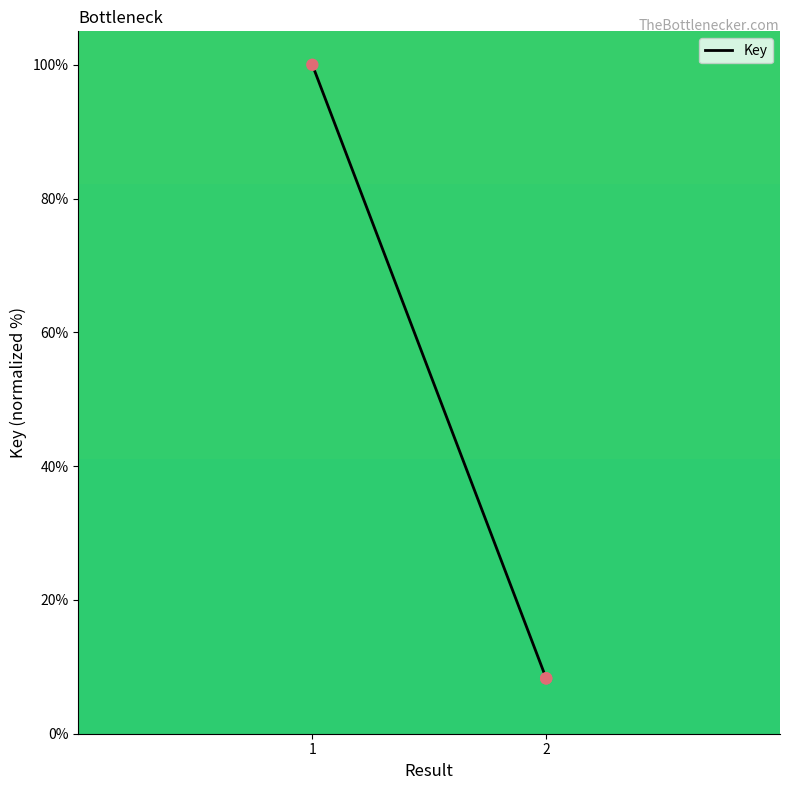

What is the change in value from 1 to 2?

-91.7